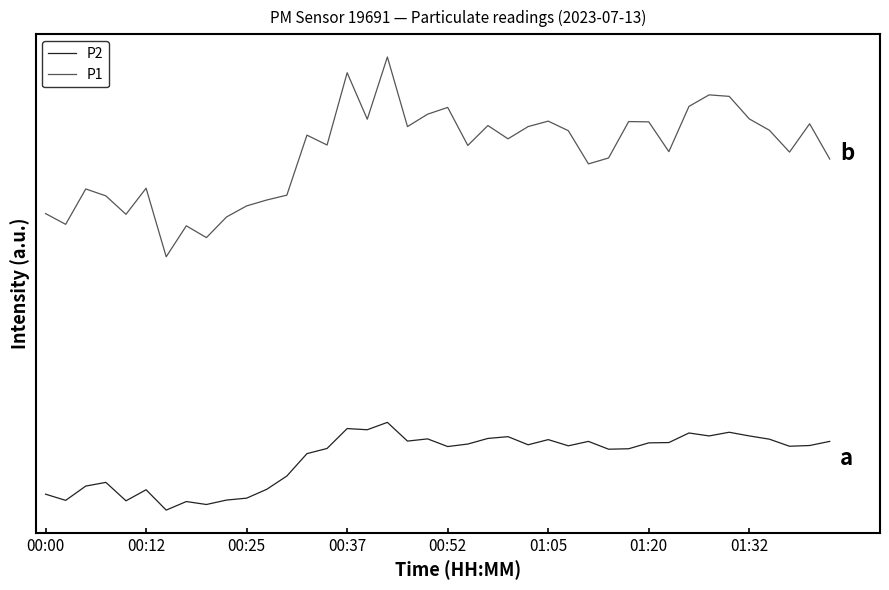

What are all the series names shown in the legend?

P2, P1